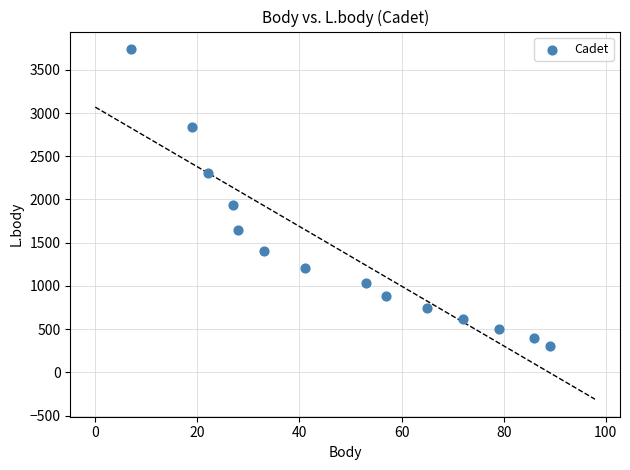

What is the range of Y values (max minus min)?

3438